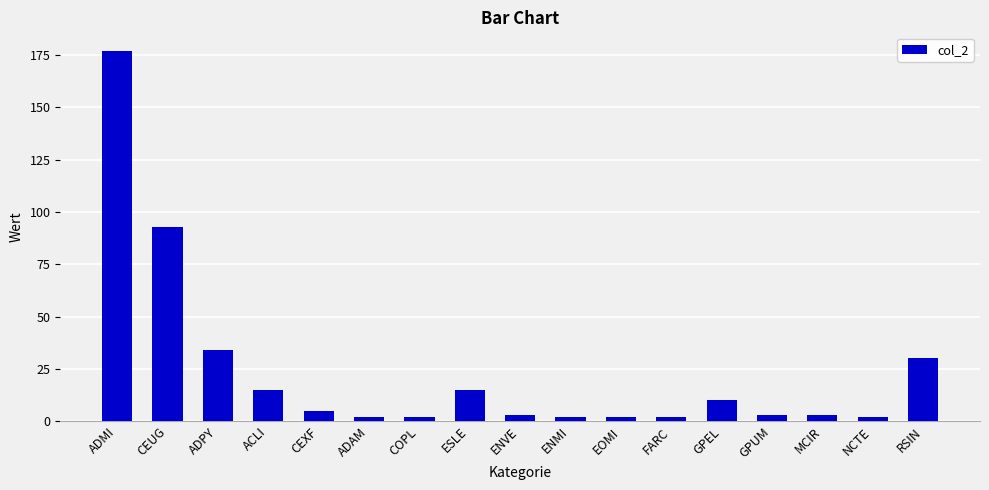

What position from the left is NCTE?

16